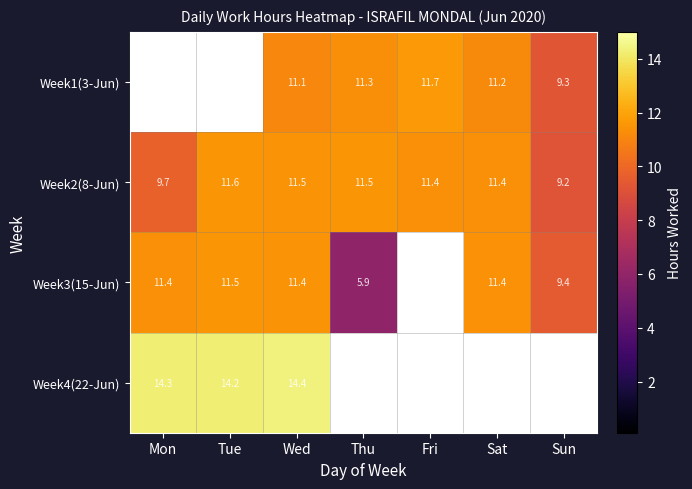

What is the sum of all Week2(8-Jun) values?

76.3